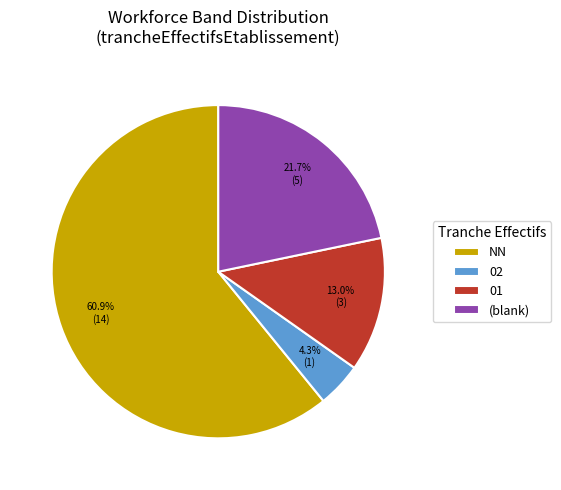

Does any single category account for the majority?

Yes